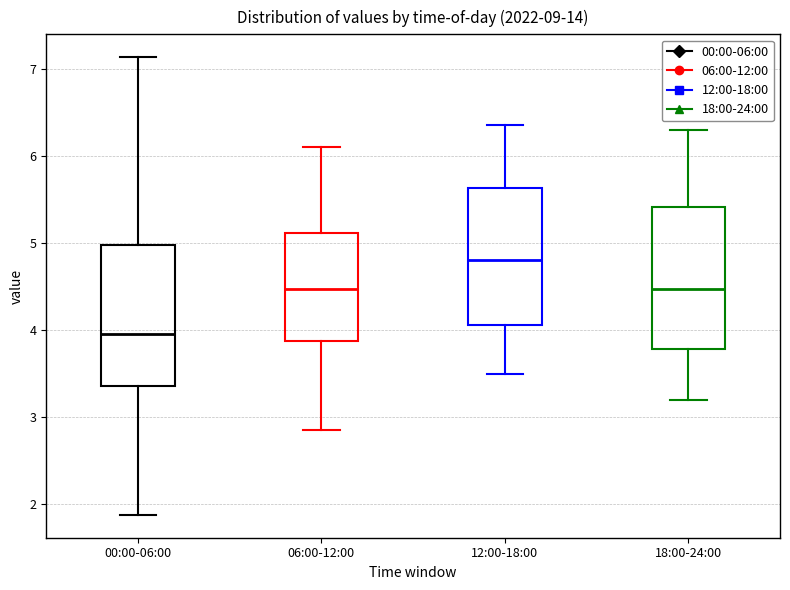

Where does the upper whisker of the box for 18:00-24:00 end on the y-axis? The values are not printed on the chart, so give them approximately, as read against the axis.

6.3